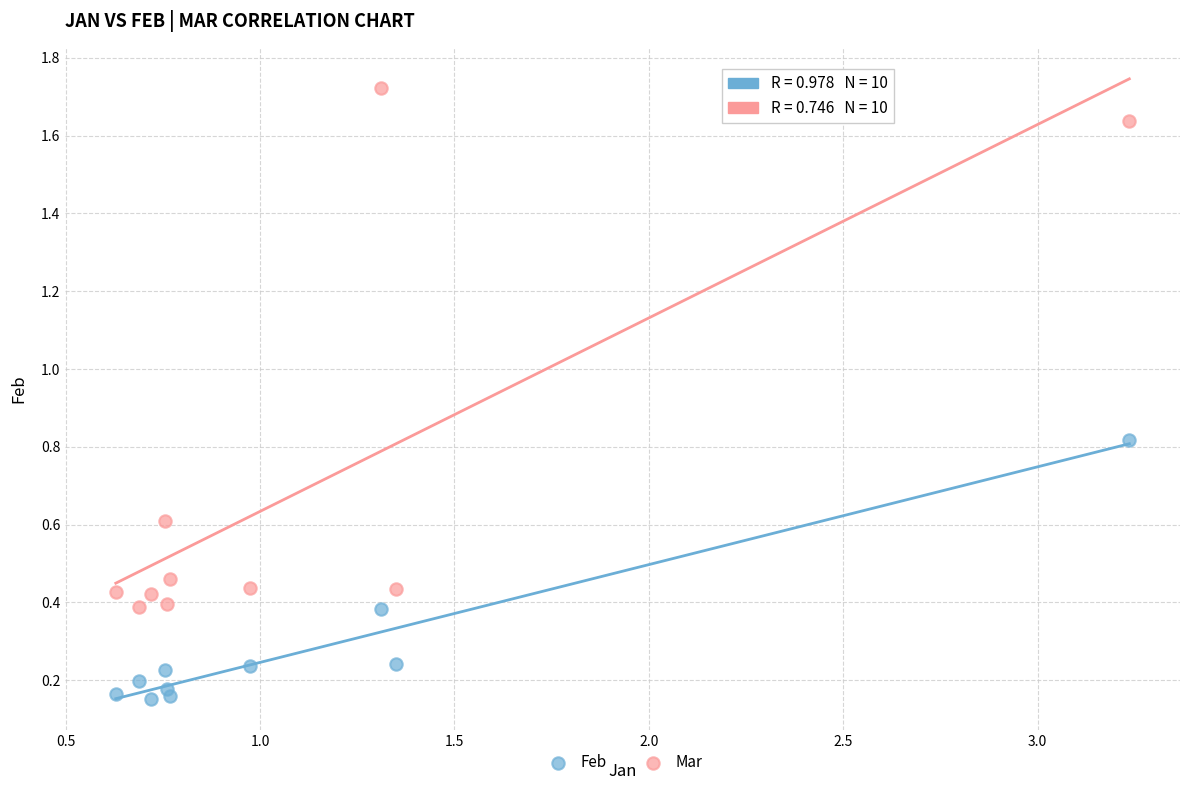

In the Mar series, what Y value is closest to 1?

0.6